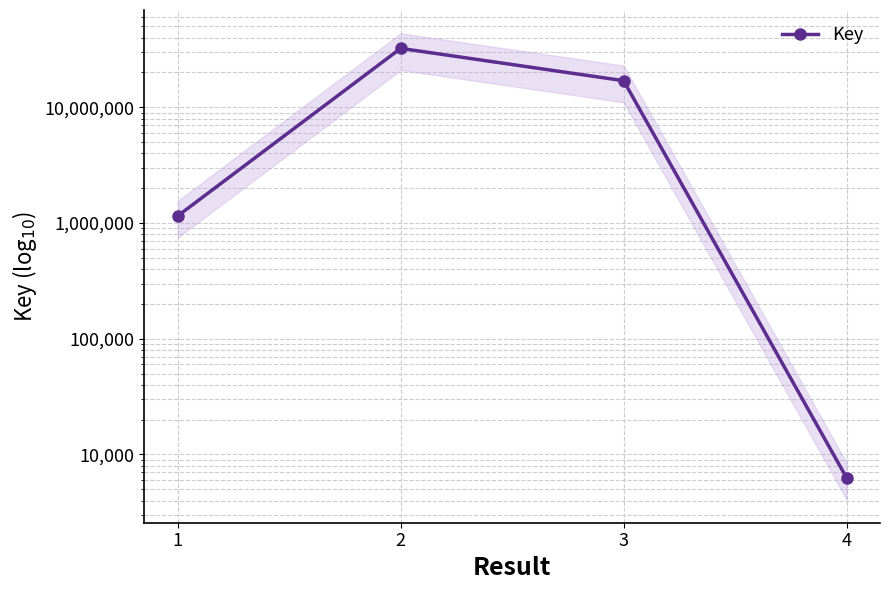

How many lines are shown in the chart?

1